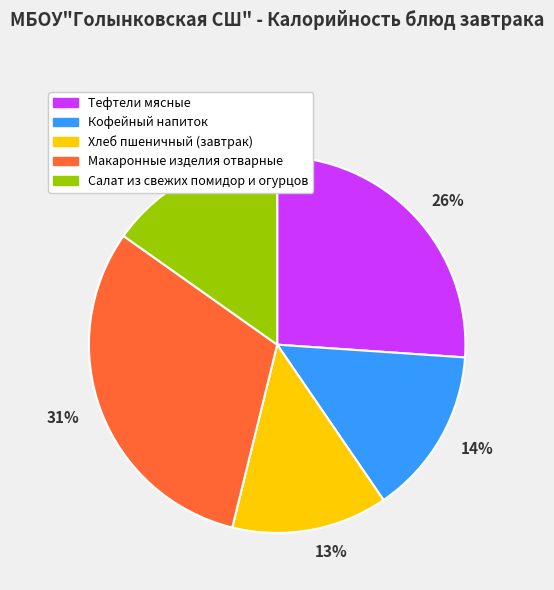

To the nearest percent, what is the average slice percentage?

20%